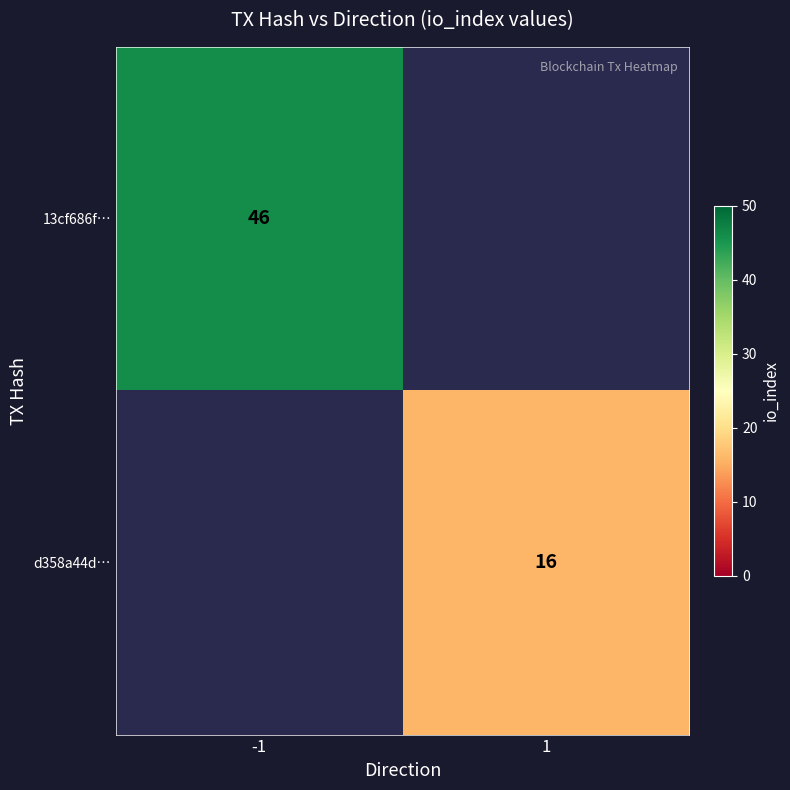

The value of 13cf686f… at -1 is 46. True or false?

True